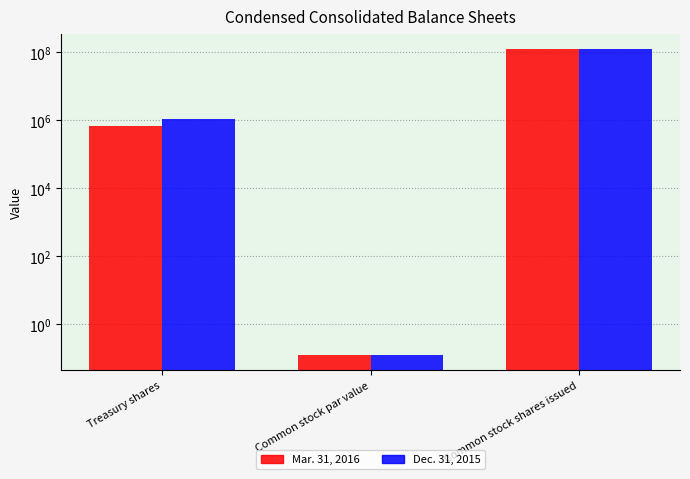

What are all the series names shown in the legend?

Mar. 31, 2016, Dec. 31, 2015